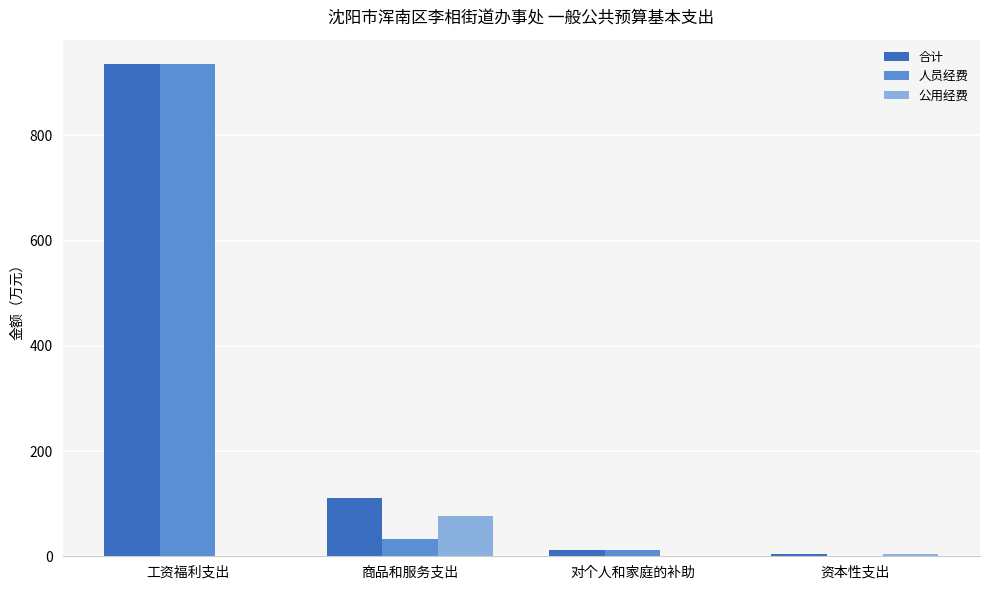

Which series changed the most between 工资福利支出 and 商品和服务支出?

人员经费